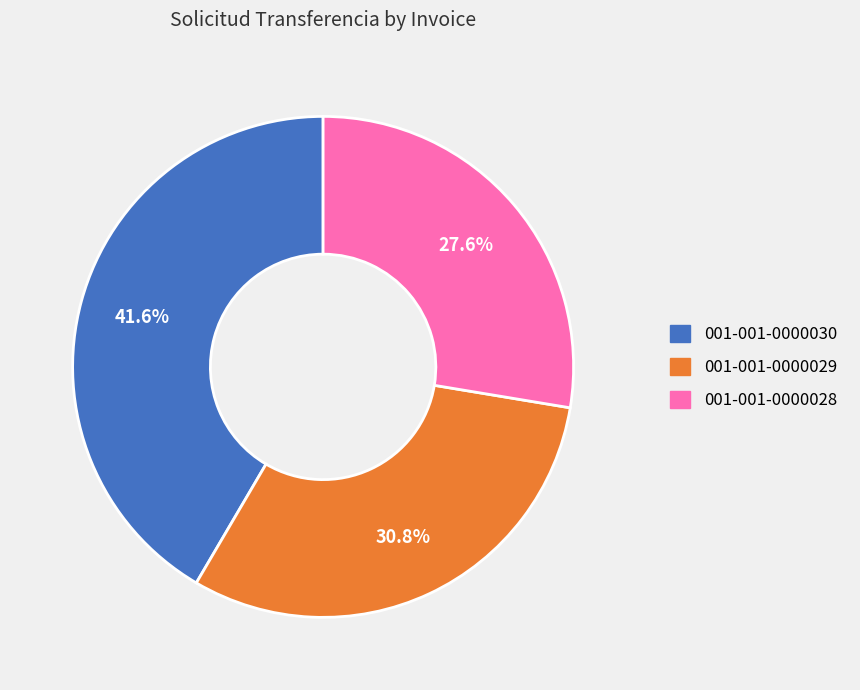

Is the sum of 001-001-0000028 and 001-001-0000029 greater than half?

Yes